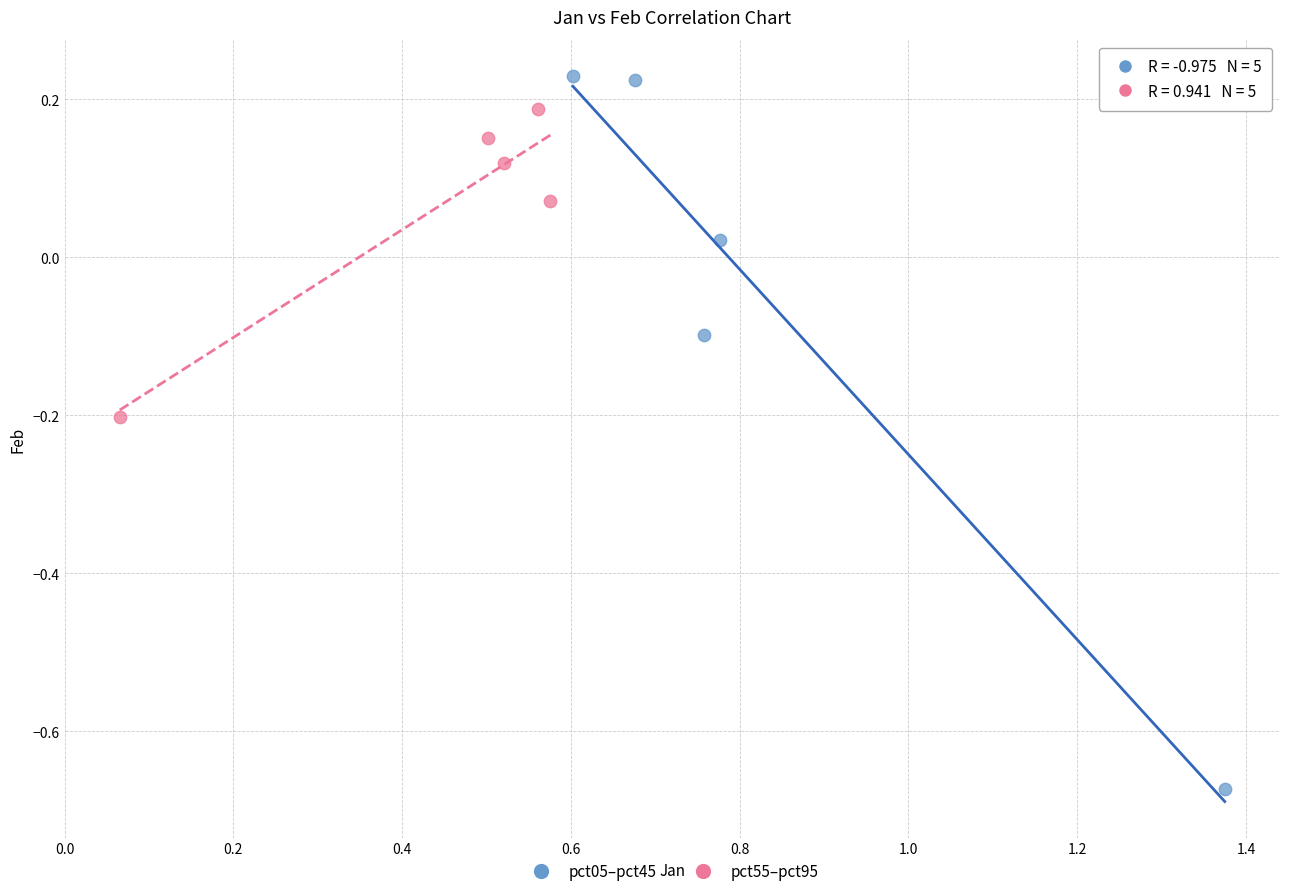

Which series contains the lowest Y value?

pct05–pct45